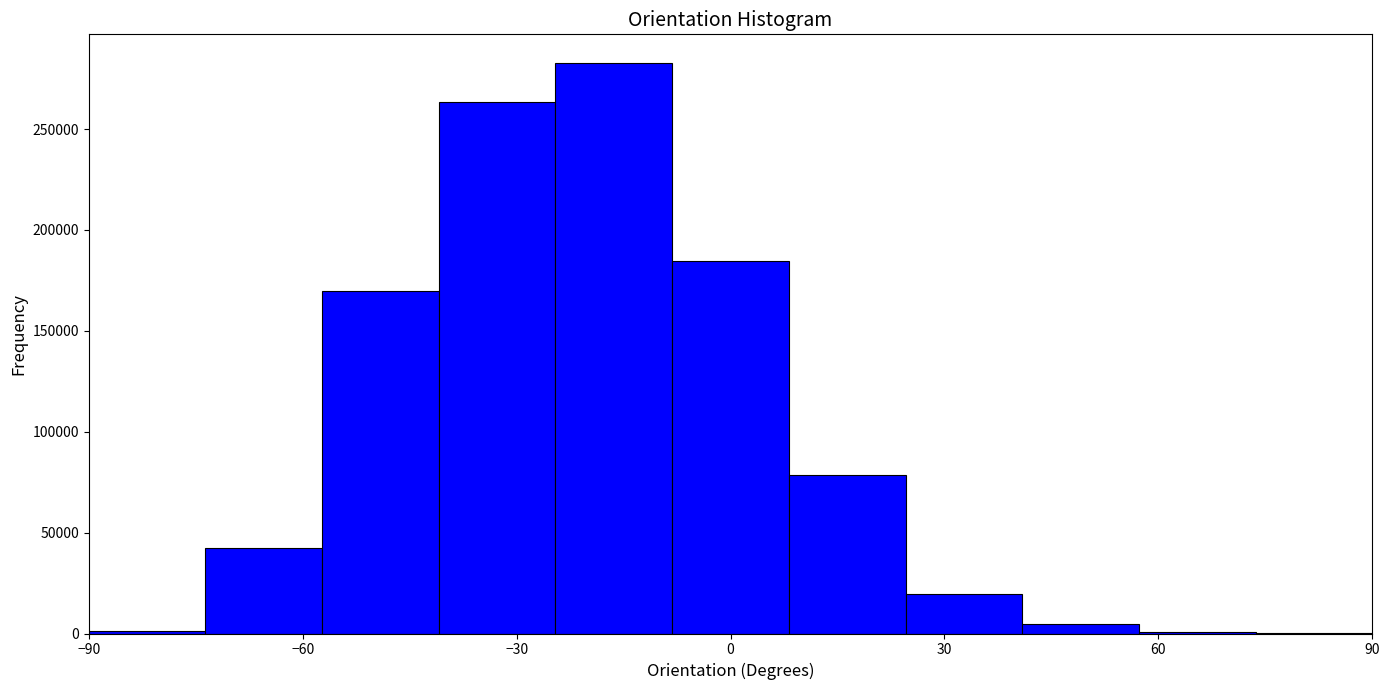

Around what value on the x-axis is the tallest bar? Give the approximate position of its centre, as read against the axis.

-15